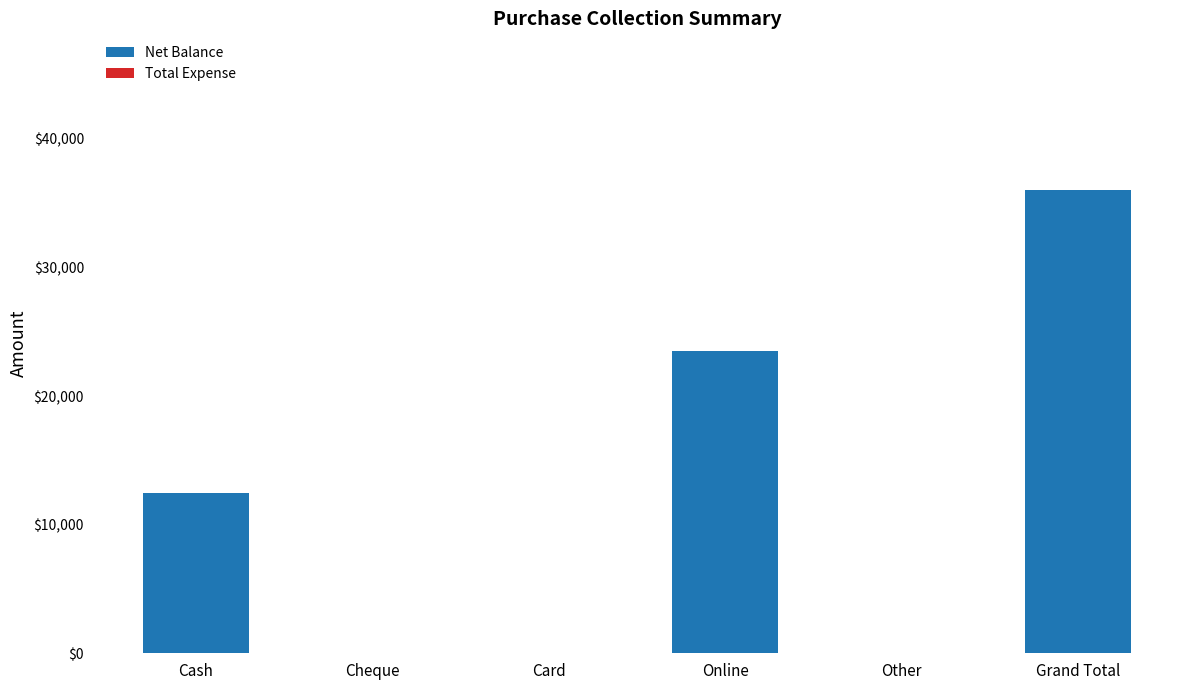

What is the sum of all values?

72000